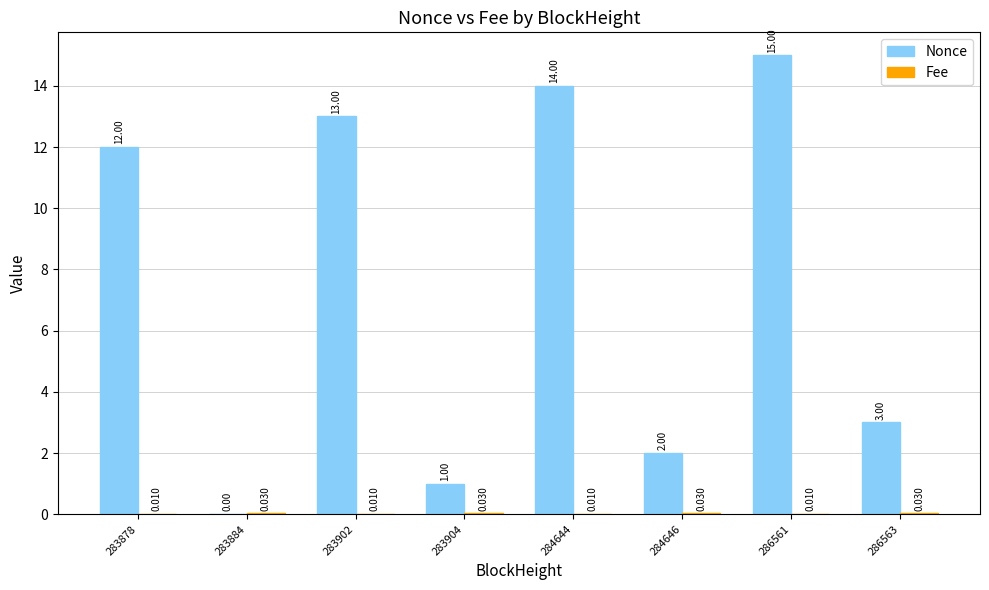

What is the greatest value displayed?

15.0